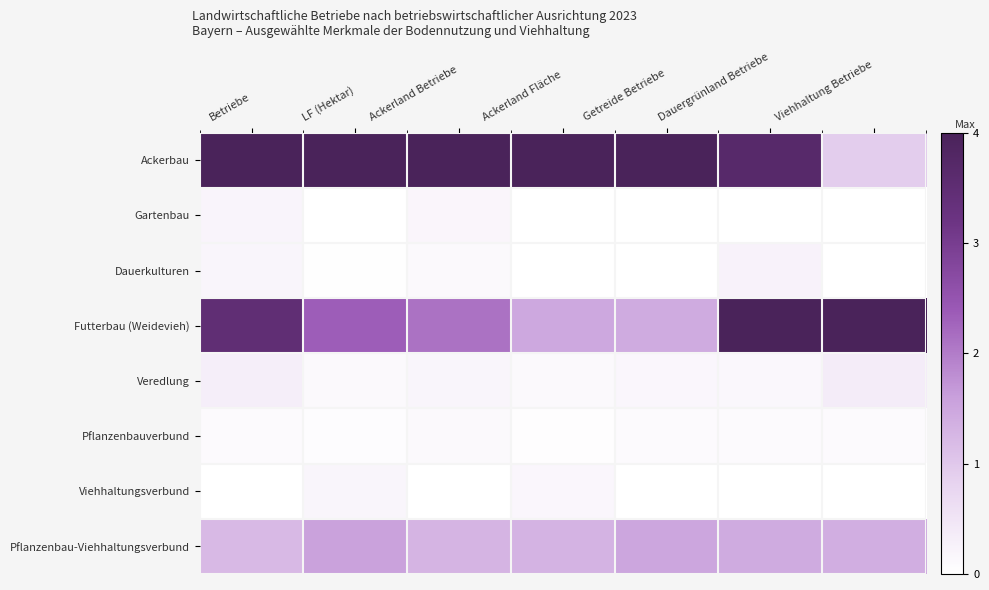

Which series has the largest total across all categories?

Ackerbau